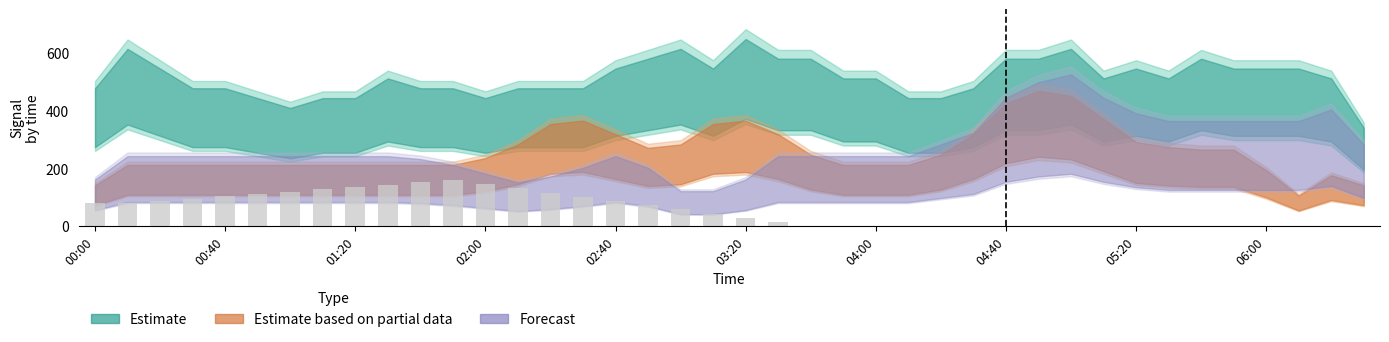

What is the sum of all values?

2200.0